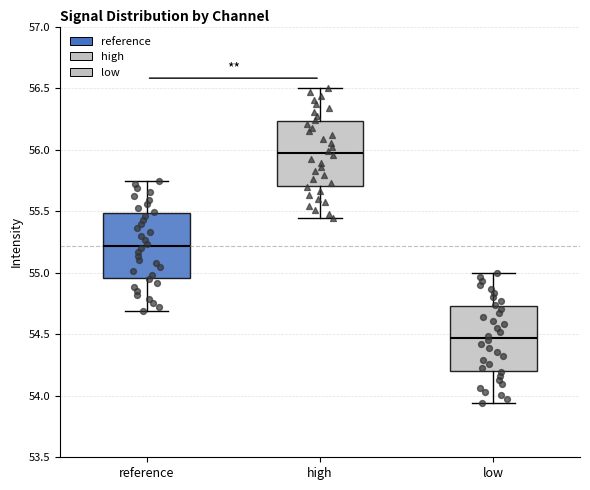

Reading left to right, transcribe this box plot: for each box, give where its median line is, the range the box spans, and where its two whiskers end, as read against the y-axis. The values are not printed on the chart, so give them approximately, as read against the axis.

reference: median 55.20, box 54.95 to 55.50, whiskers 54.70 to 55.75
high: median 55.95, box 55.70 to 56.25, whiskers 55.45 to 56.50
low: median 54.45, box 54.20 to 54.75, whiskers 53.95 to 55.00